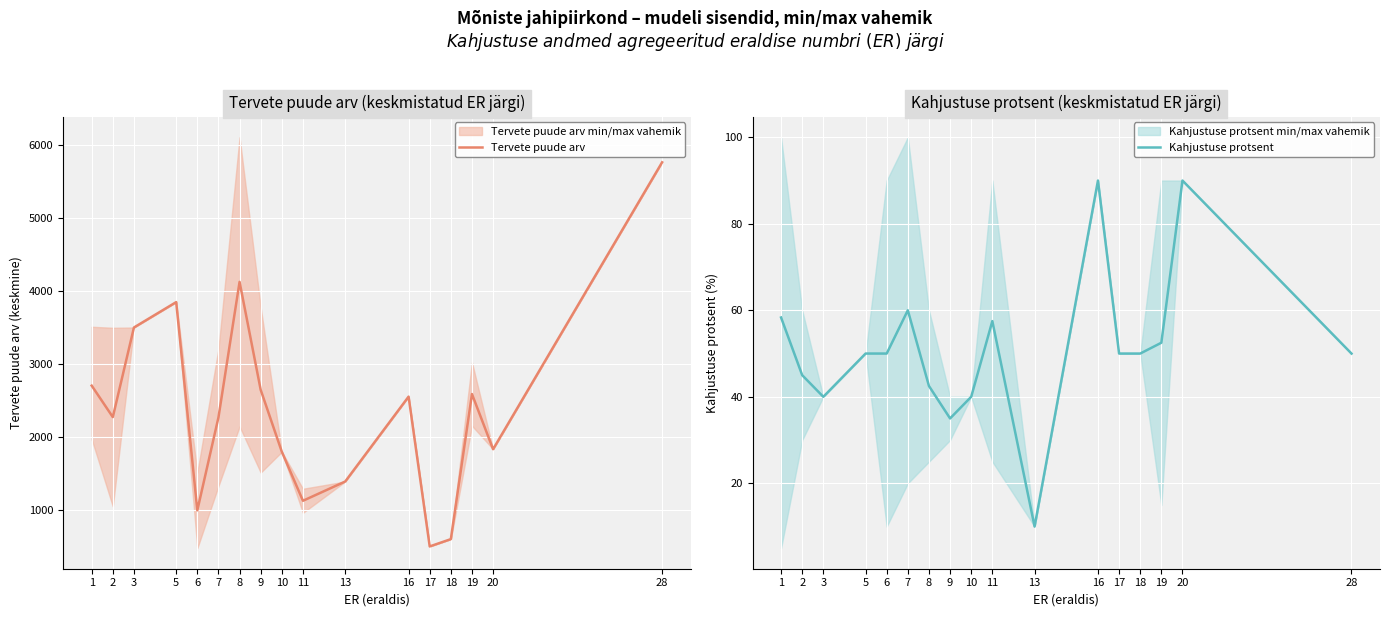

Which series has the largest total across all categories?

Tervete puude arv